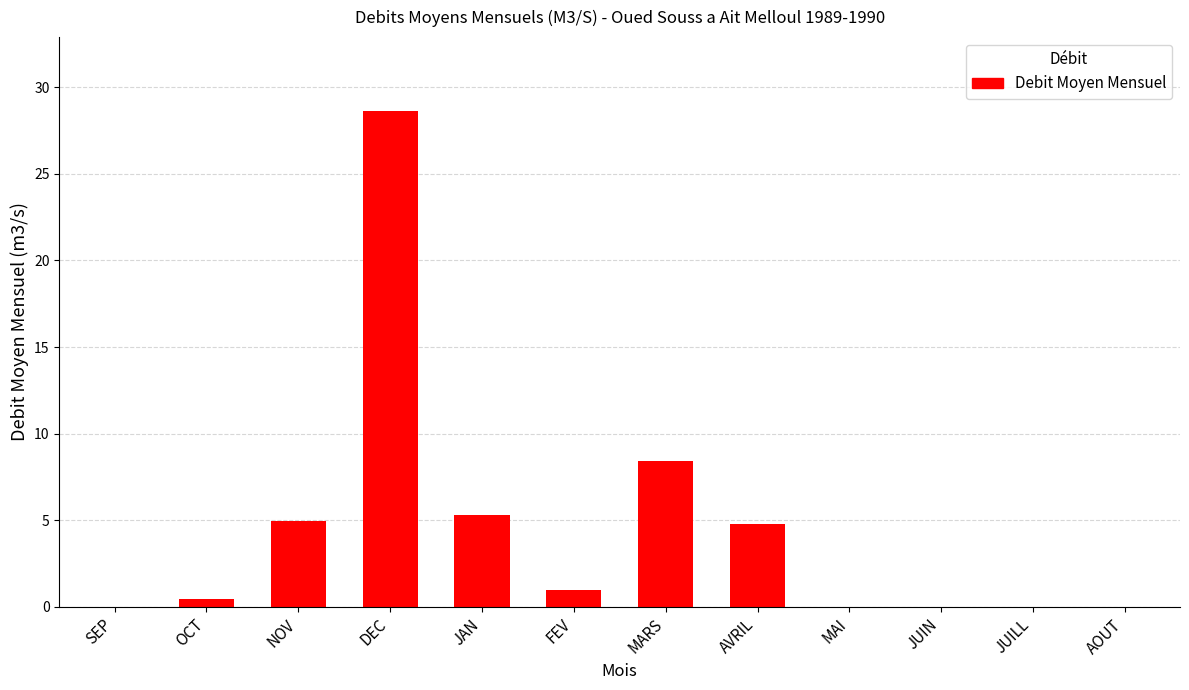

What is the sum of the values at AOUT and FEV?

0.9